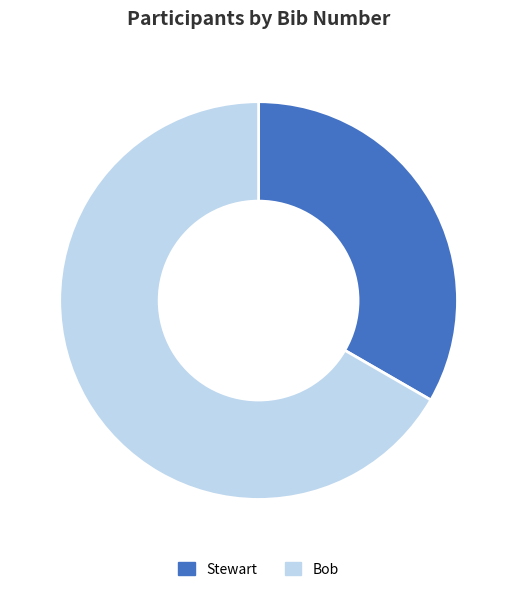

What is the ratio of the value at Stewart to the value at Bob?

0.5